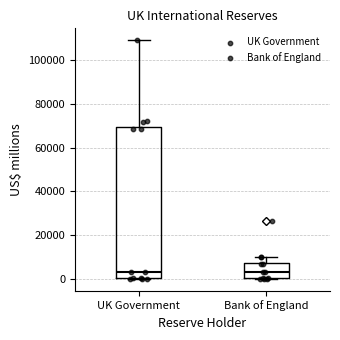

Reading left to right, read every box against the y-axis: the position of its median line, the range the box covers, and the ends of its whiskers. The values are not printed on the chart, so give them approximately, as read against the axis.

UK Government: median 4000, box 0 to 70000, whiskers 0 to 110000
Bank of England: median 4000, box 0 to 8000, whiskers 0 to 10000